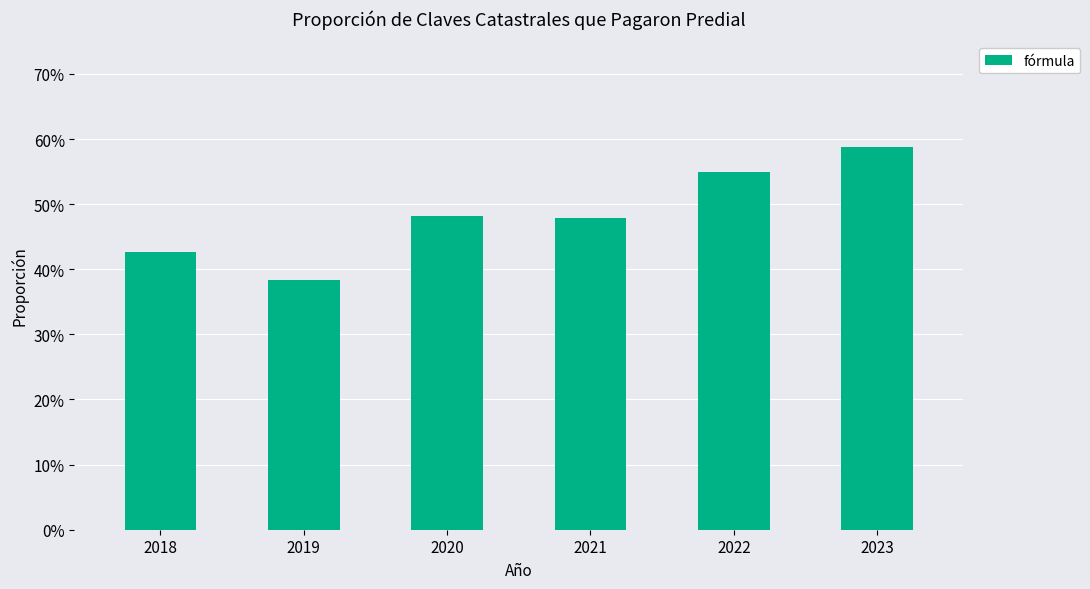

Between 2021 and 2018, which is larger?

2021